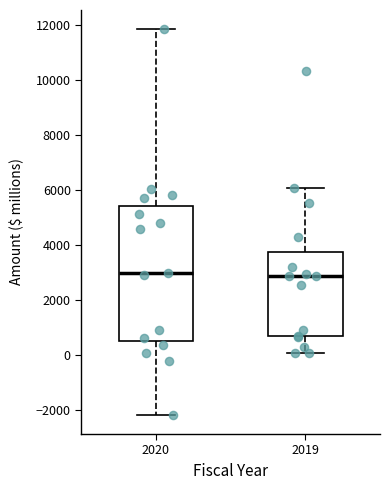

Reading left to right, transcribe this box plot: for each box, give where its median line is, the range the box spans, and where its two whiskers end, as read against the y-axis. The values are not printed on the chart, so give them approximately, as read against the axis.

2020: median 3000, box 400 to 5400, whiskers -2200 to 11800
2019: median 2800, box 600 to 3800, whiskers 0 to 6000